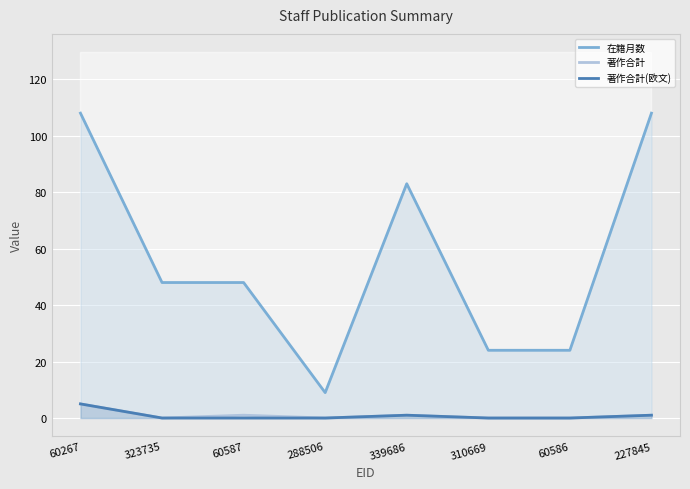

Is it true that 在籍月数 equals 24 at 60586?

True